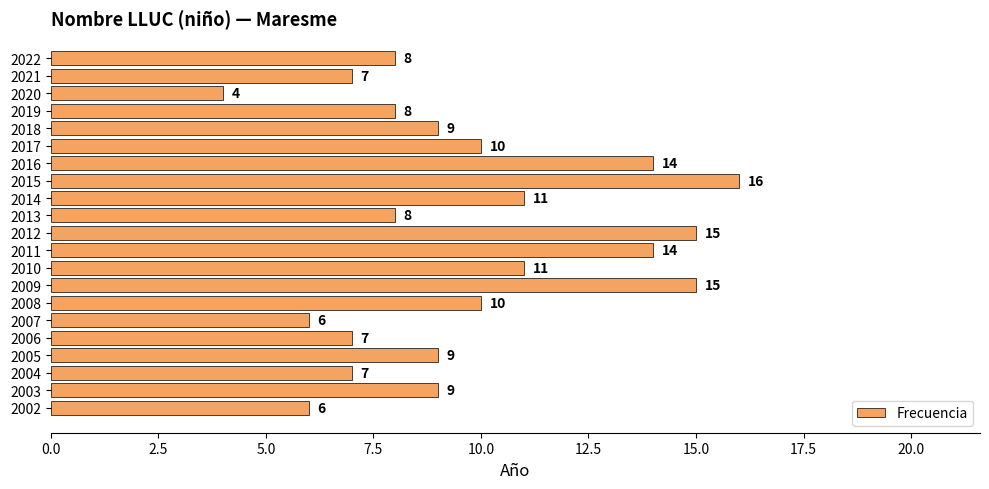

What is the average value?

10